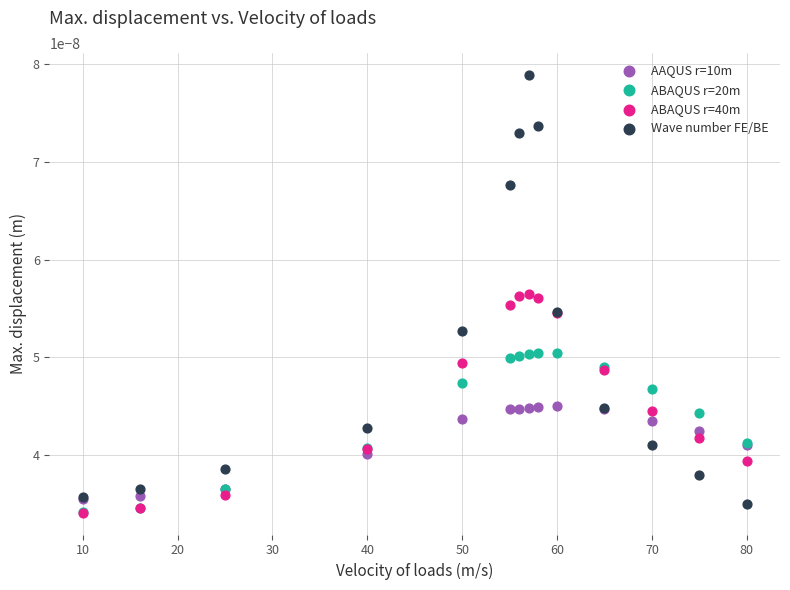

What are all the series names shown in the legend?

AAQUS r=10m, ABAQUS r=20m, ABAQUS r=40m, Wave number FE/BE